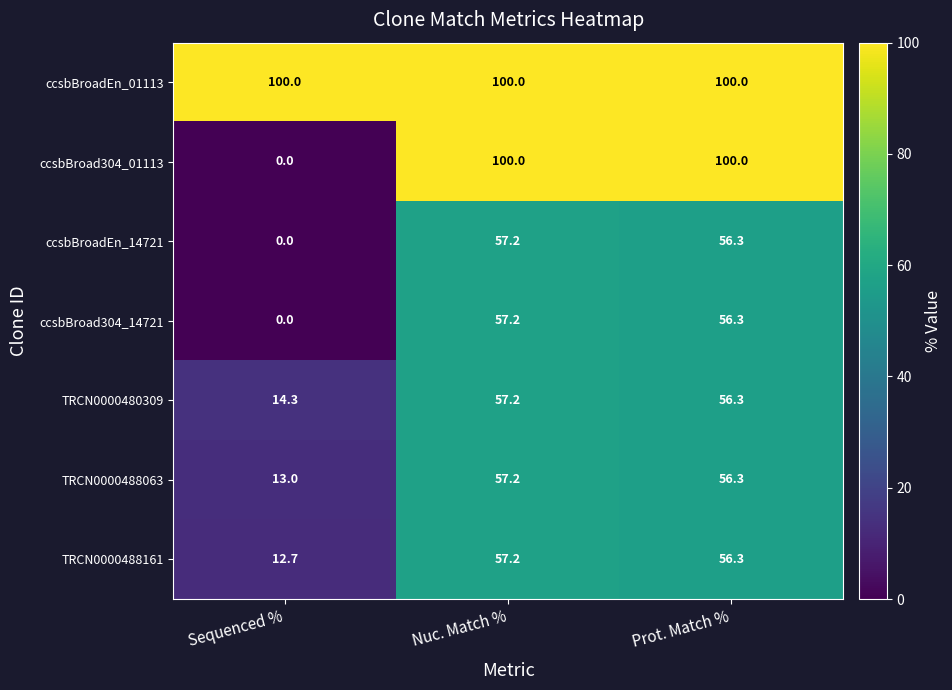

Which series has the largest total across all categories?

ccsbBroadEn_01113